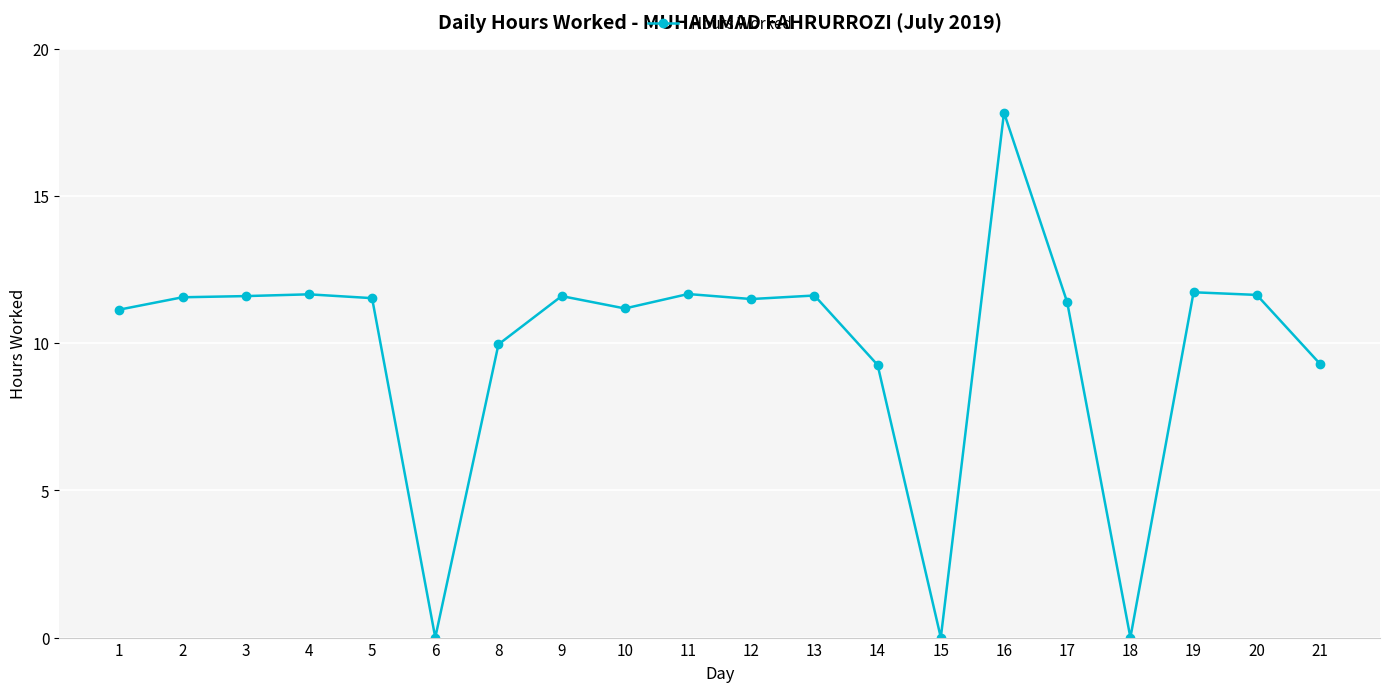

Which label corresponds to the largest value in the chart?

16